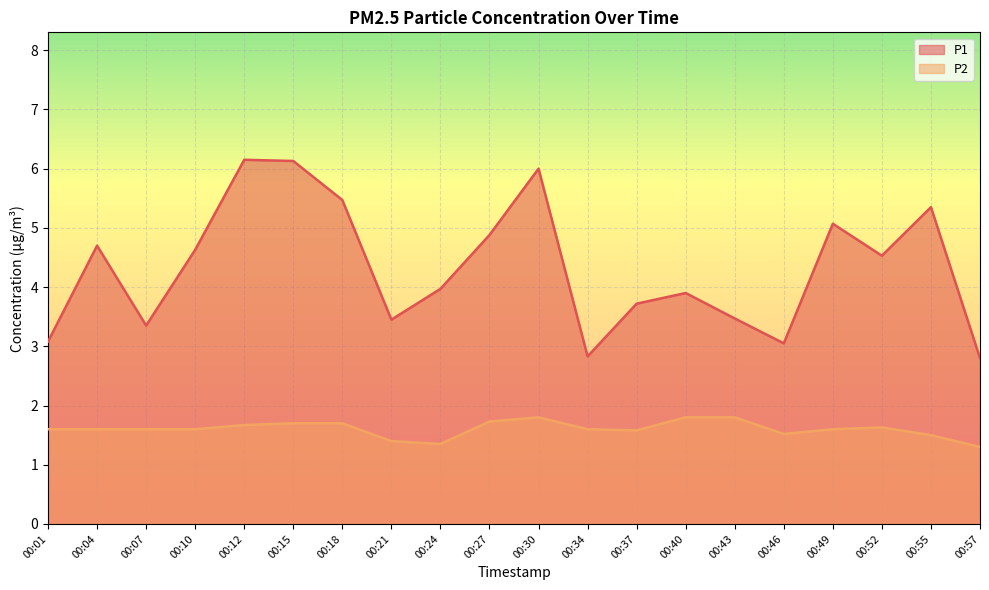

Does the chart display data point markers on the line(s)?

No